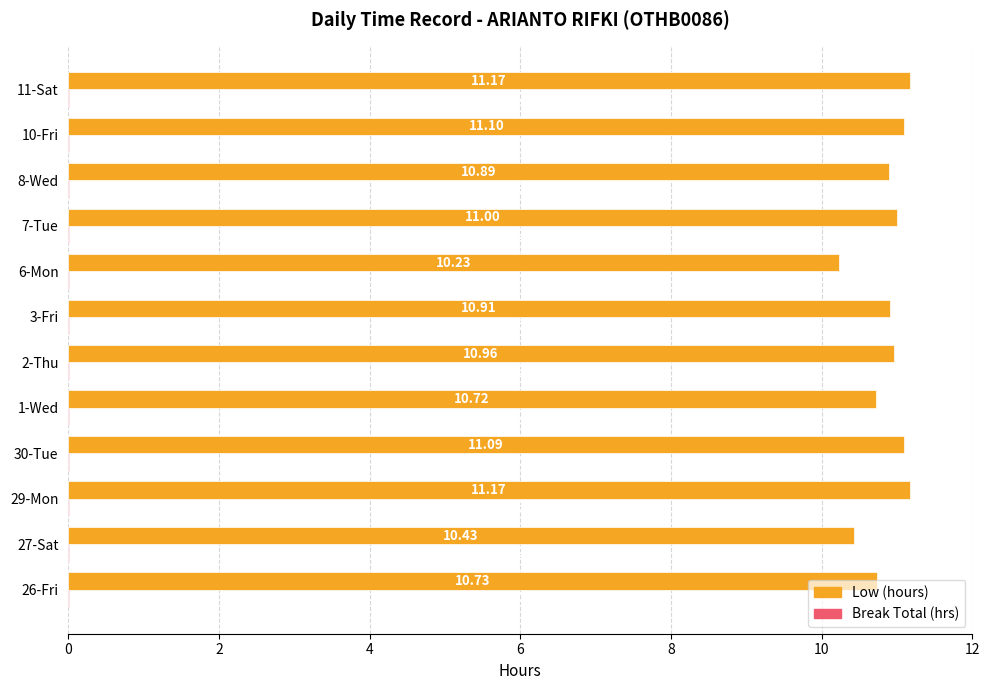

Which series has the largest total across all categories?

Low (hours)